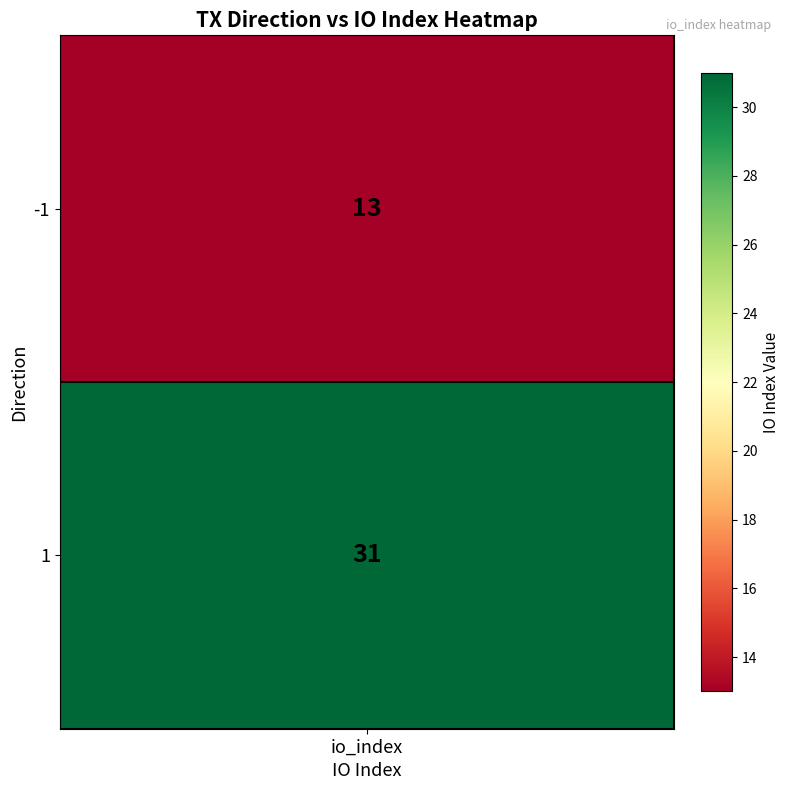

What is the change in value from -1 to 1?

+18